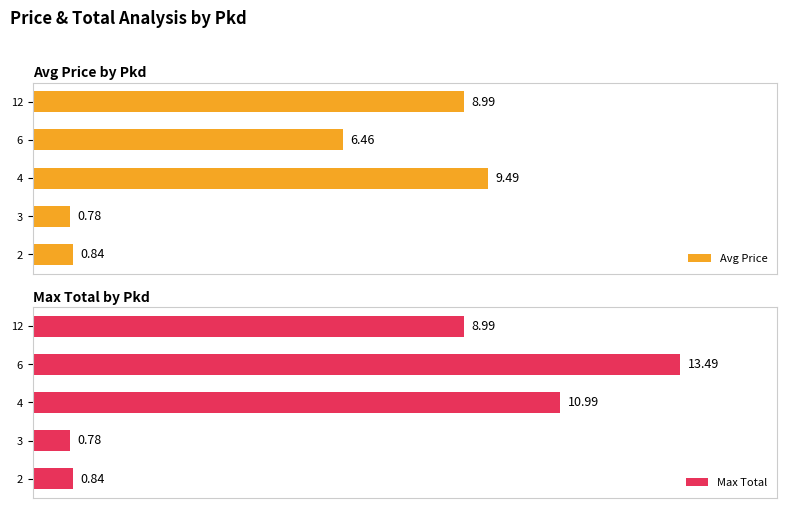

At which category is the sum across all series the highest?

4